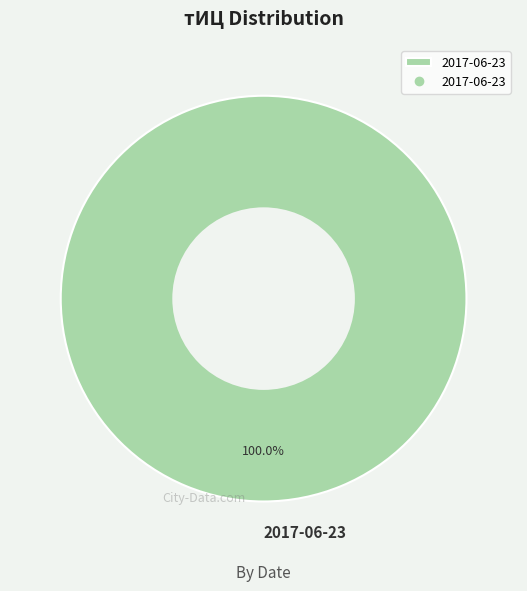

Count the number of slices in the pie.

1